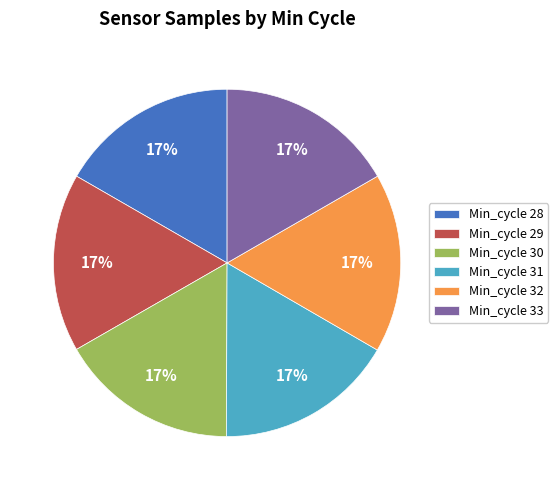

To the nearest percent, what portion does Min_cycle 32 represent?

17%